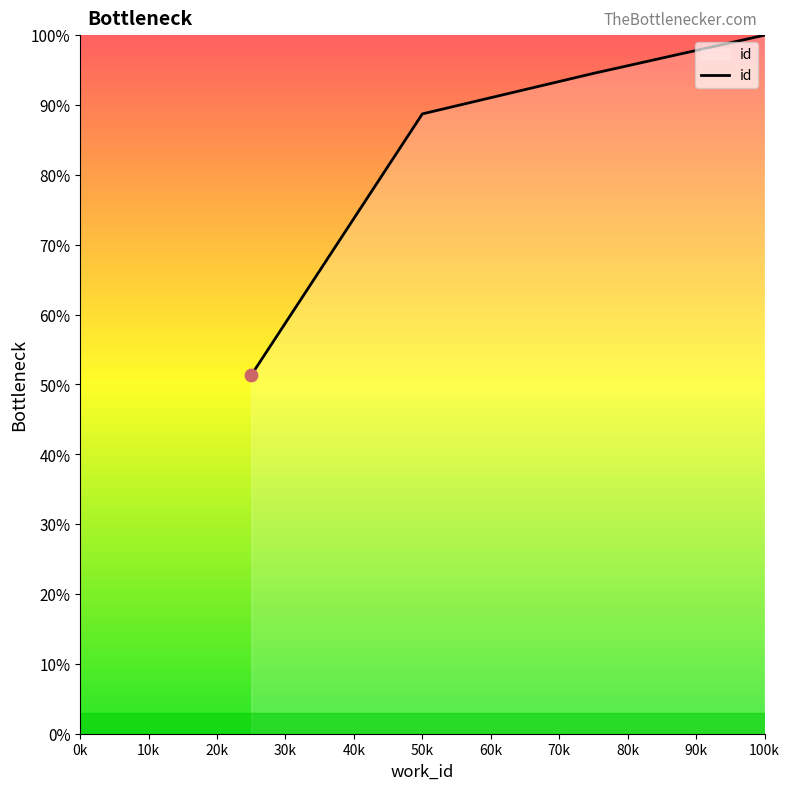

What is the maximum value shown in the chart?

100.0